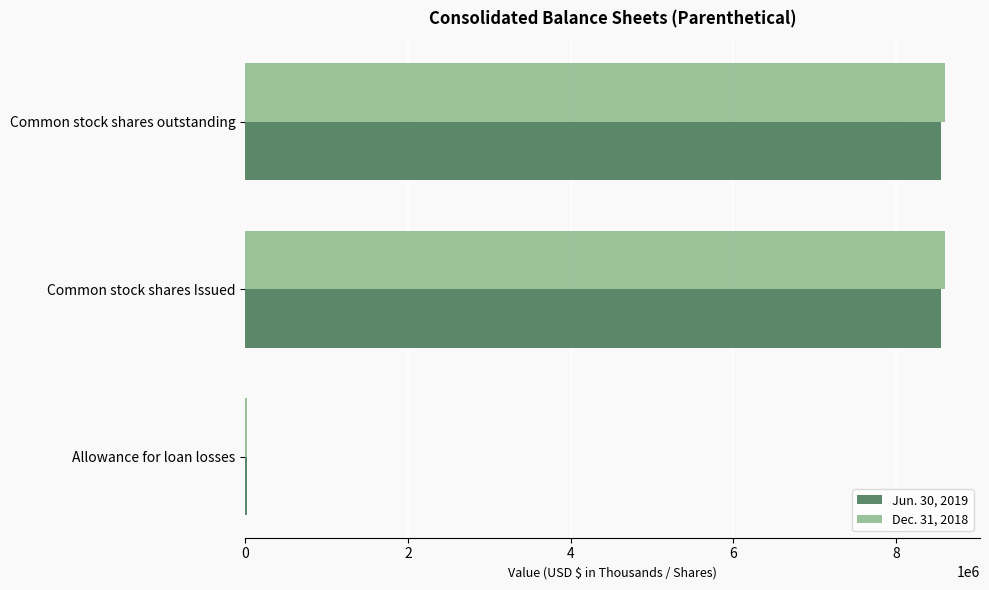

How many categories are shown in the chart?

3